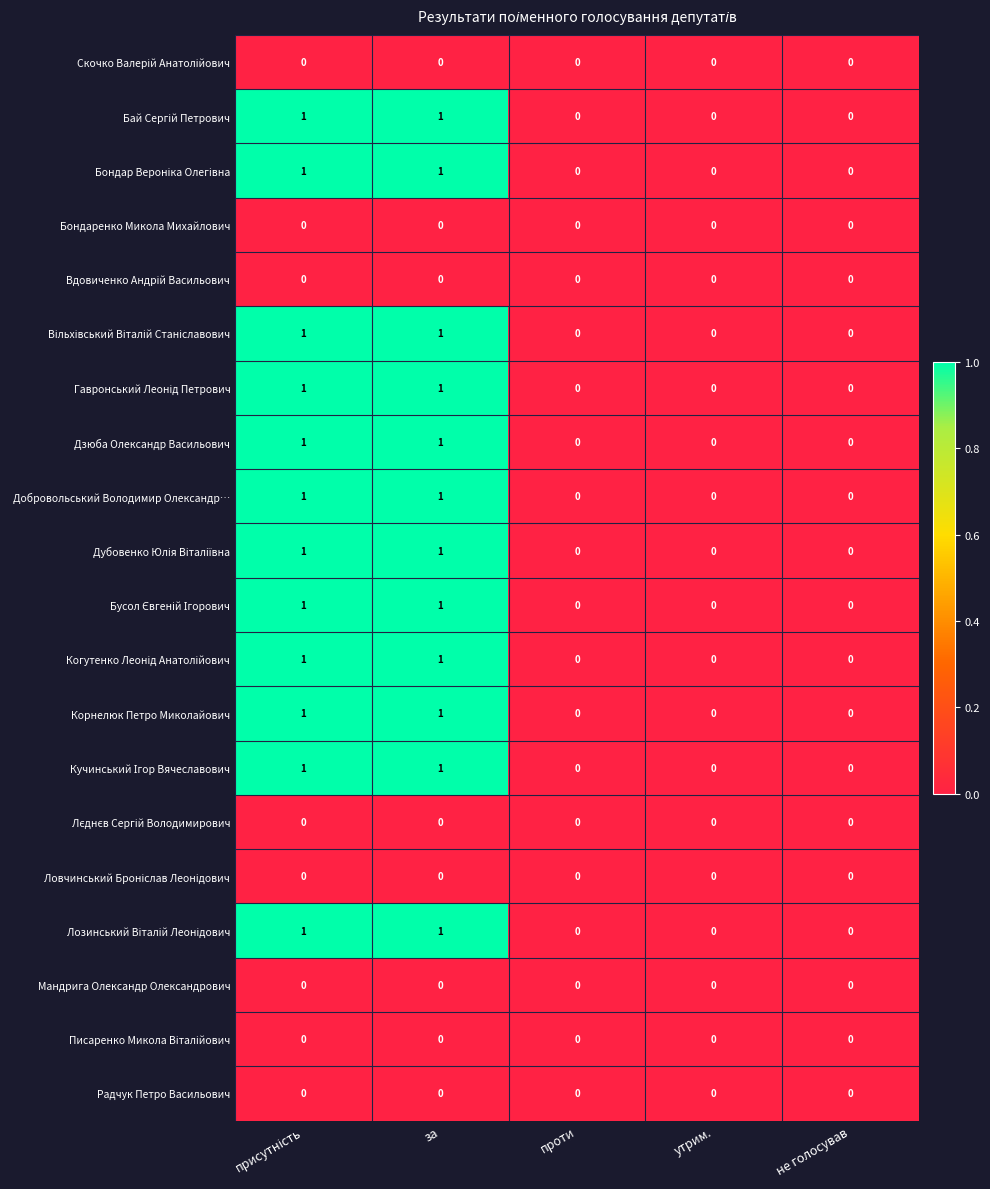

What is the greatest value displayed?

1